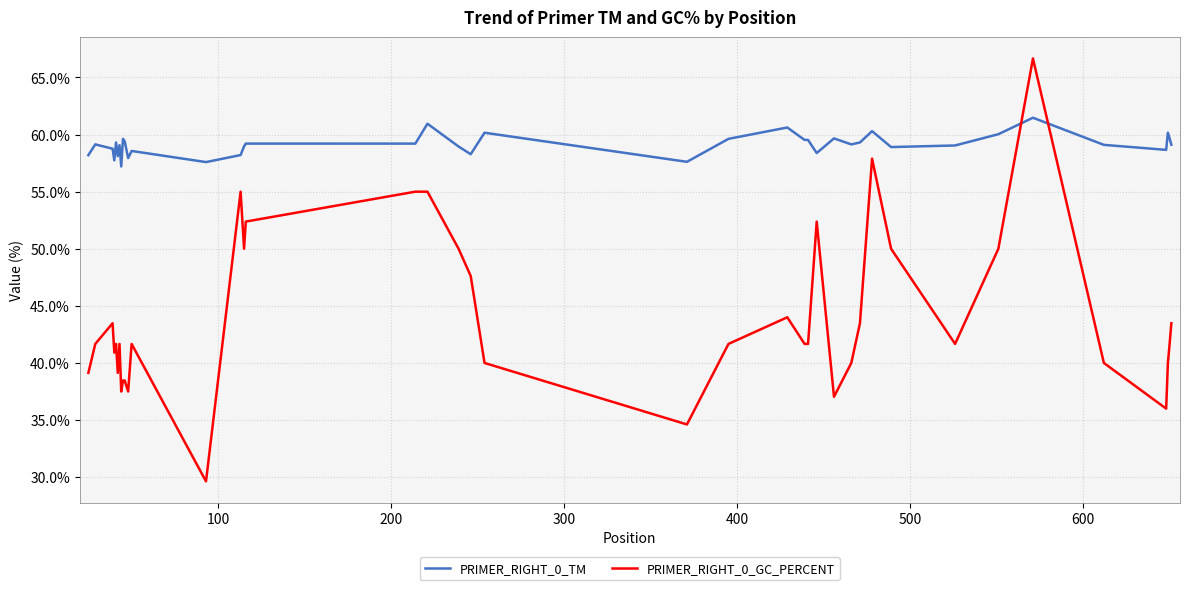

List the series in order of their overall mean, highest first.

PRIMER_RIGHT_0_TM, PRIMER_RIGHT_0_GC_PERCENT